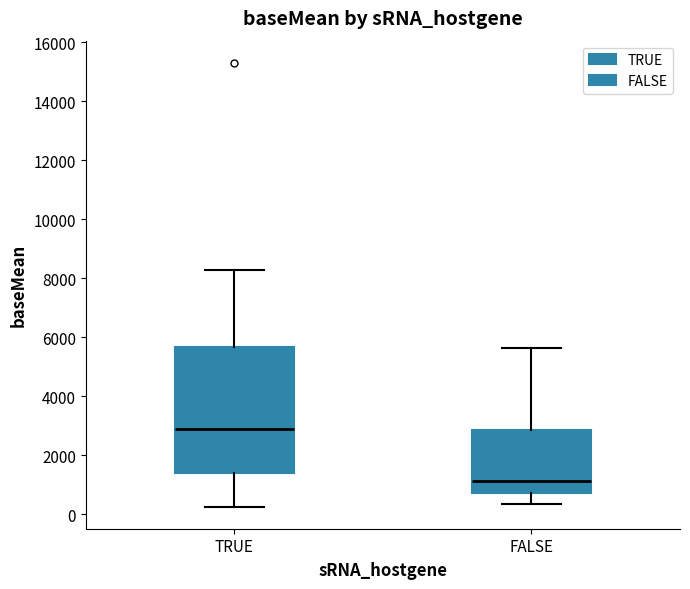

Comparing the boxes themselves (not the whiskers), which one is the tallest?

TRUE